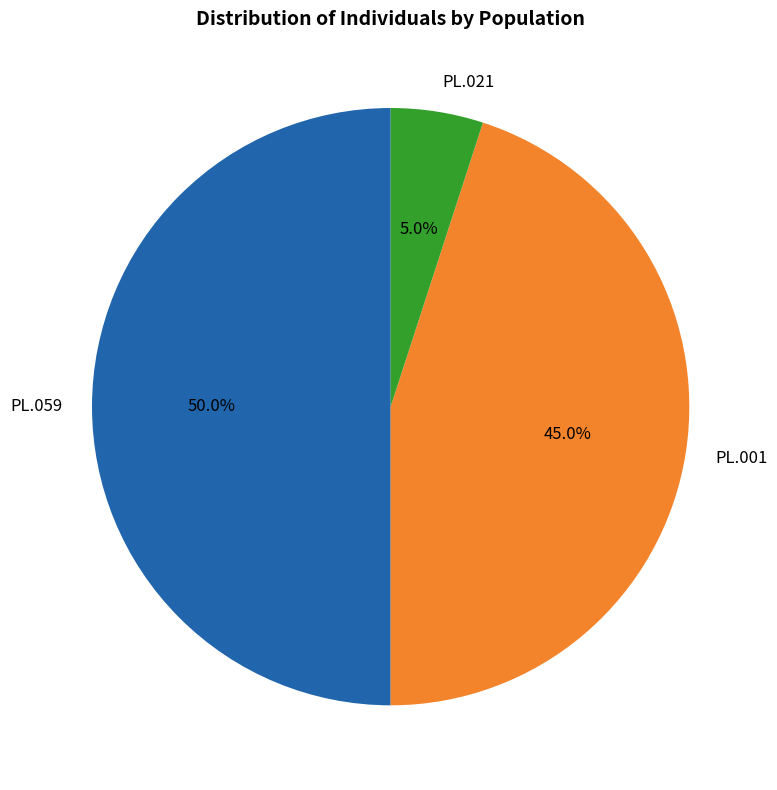

To the nearest percent, what percentage of the pie is PL.021?

5%